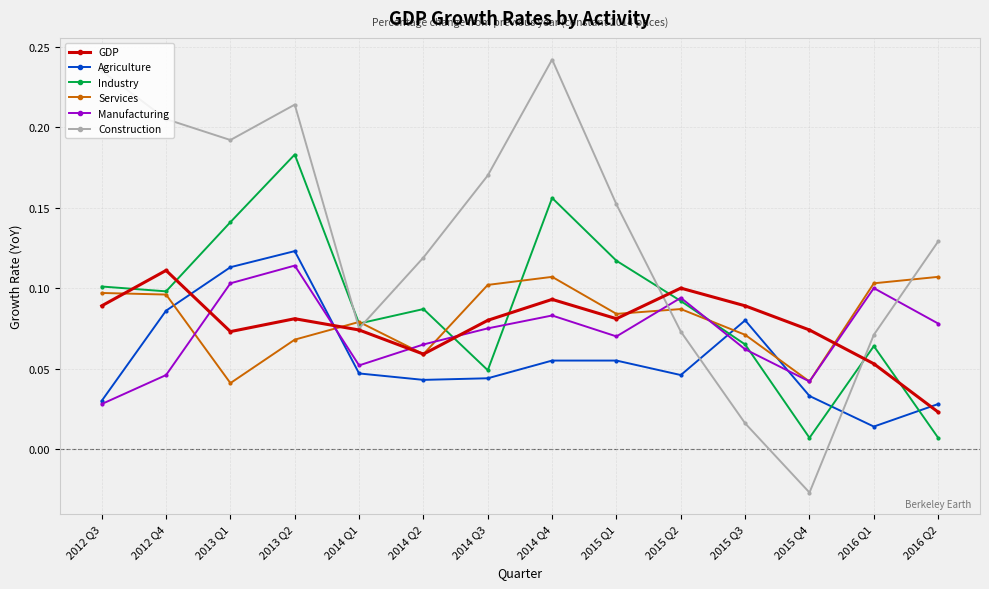

At 2015 Q3, list the series in order from smallest to largest.

Construction, Manufacturing, Industry, Services, Agriculture, GDP